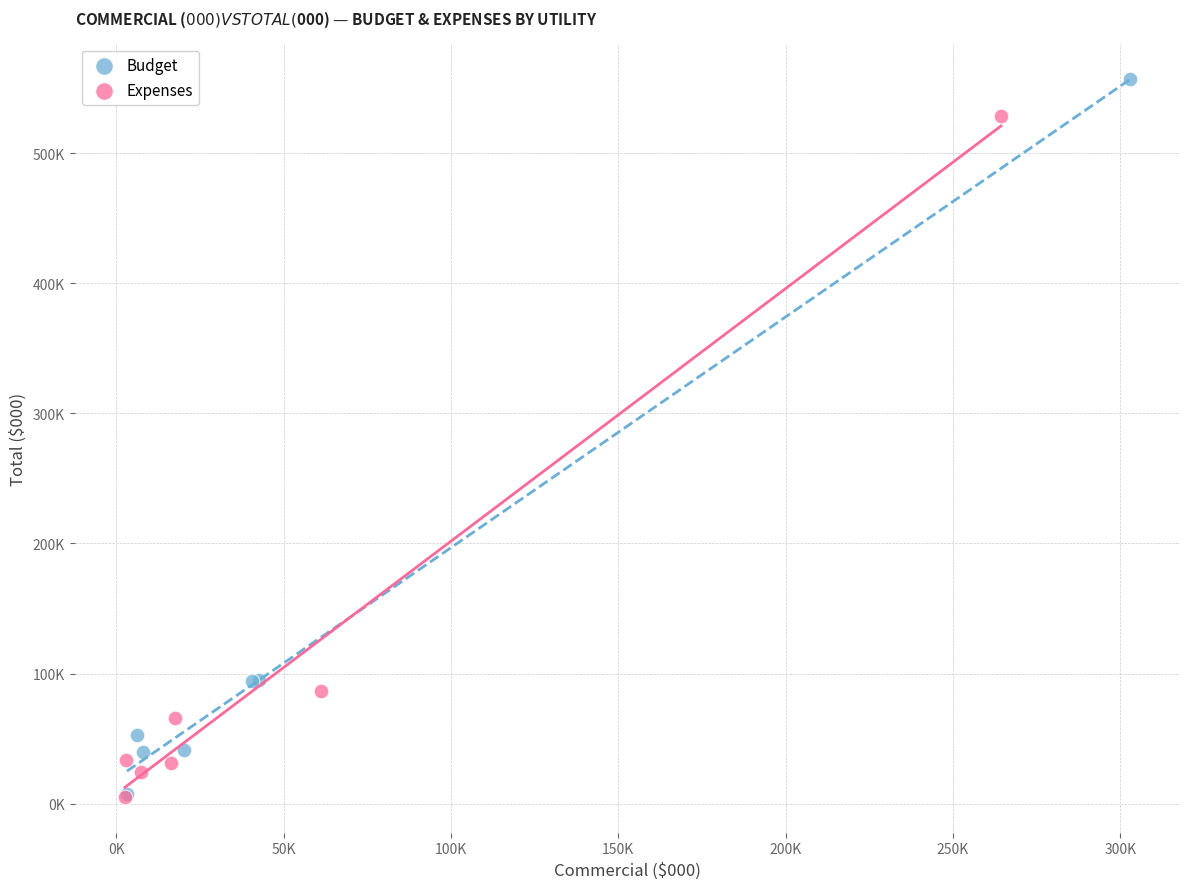

What are all the series names shown in the legend?

Budget, Expenses